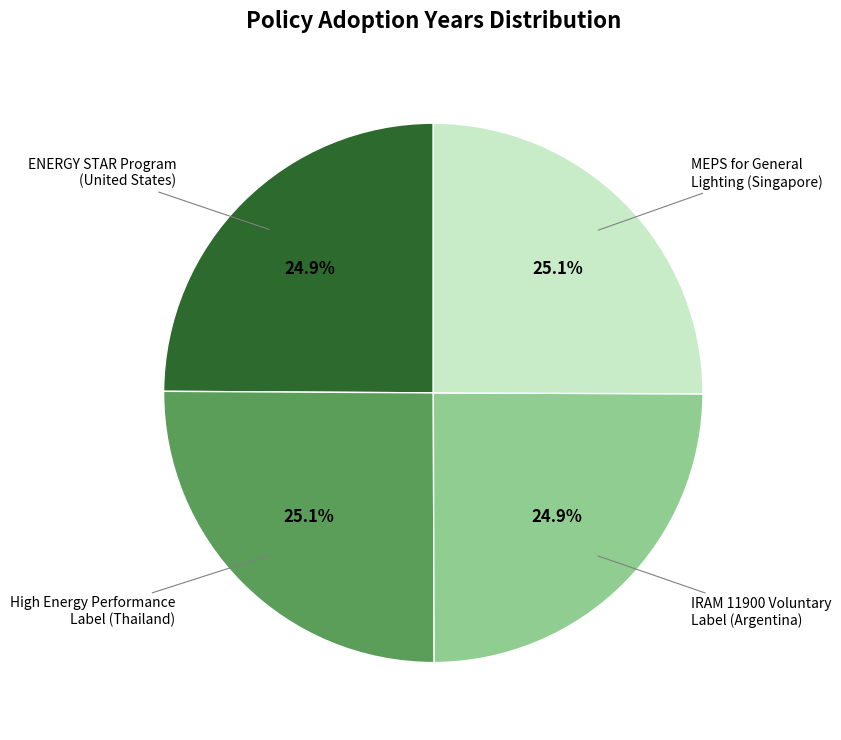

What is the ratio of the value at MEPS for General Lighting (Singapore) to the value at High Energy Performance Label (Thailand)?

1.0